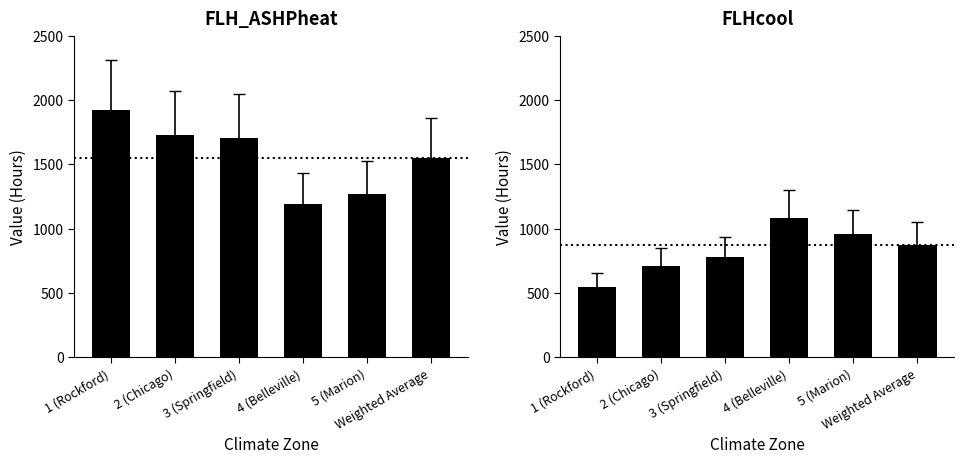

At which label does FLHcool first exceed 875?

4 (Belleville)